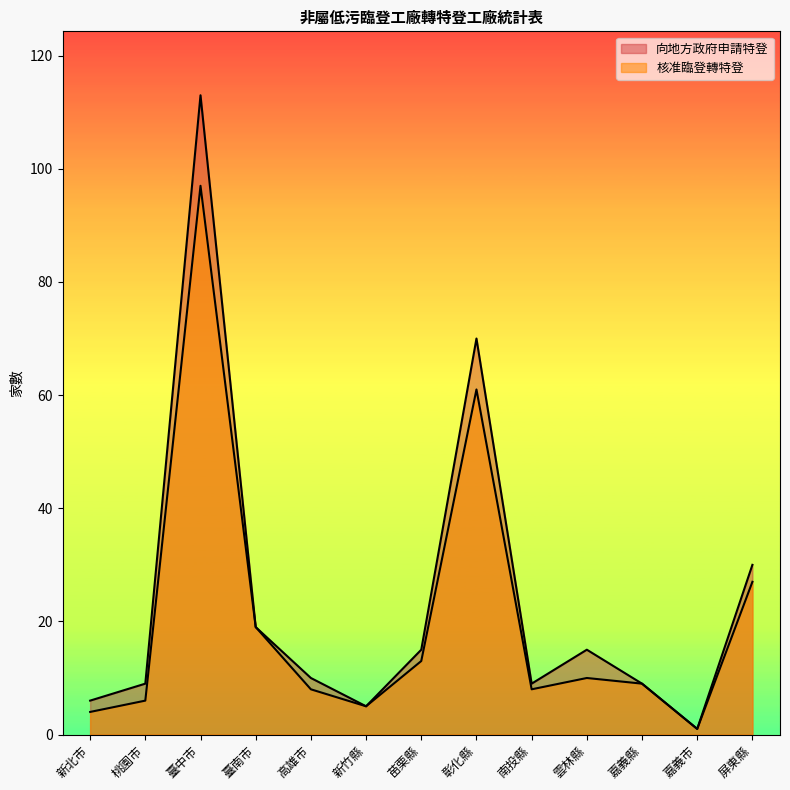

True or false: 核准臨登轉特登 and 向地方政府申請特登 cross at least once.

False